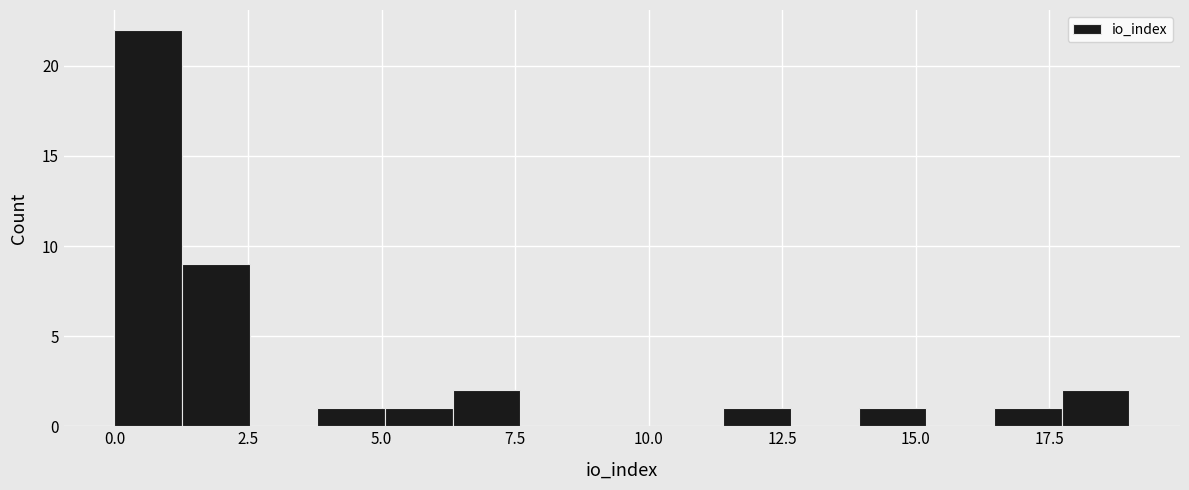

Read against the x-axis, roughly where is the centre of the tallest bar?

0.5